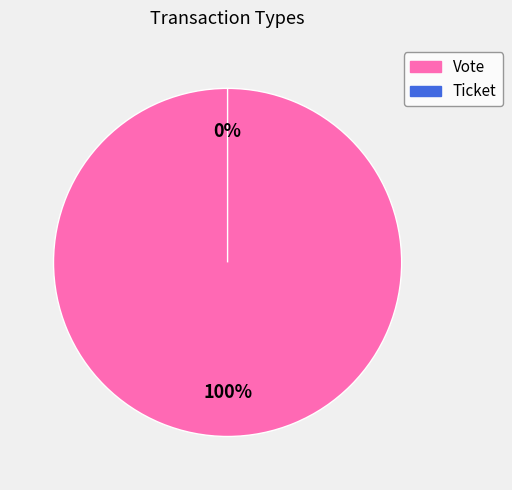

Is there a majority slice in this chart?

Yes